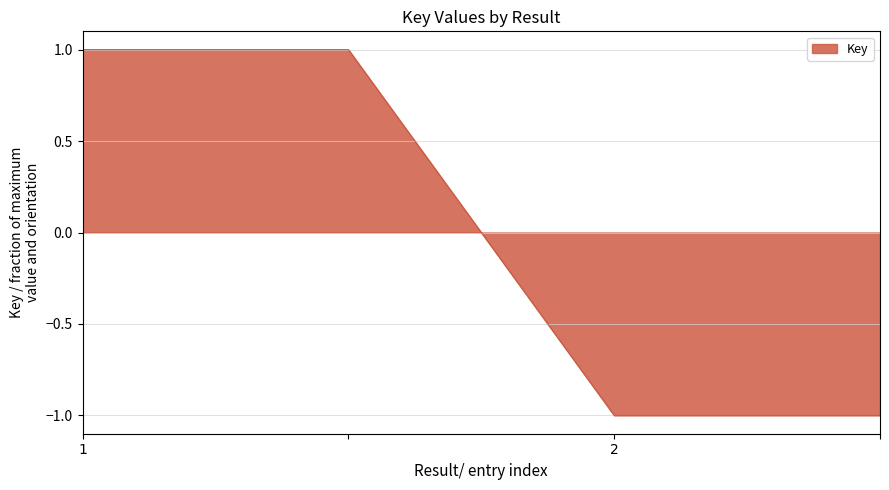

True or false: the data has more than 2 interior local peaks.

False